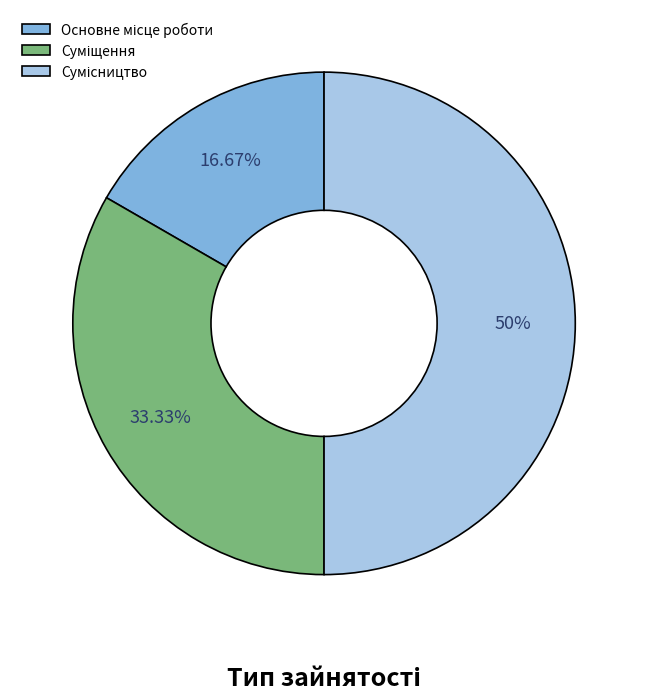

What is the change in value from Основне місце роботи to Суміщення?

+1